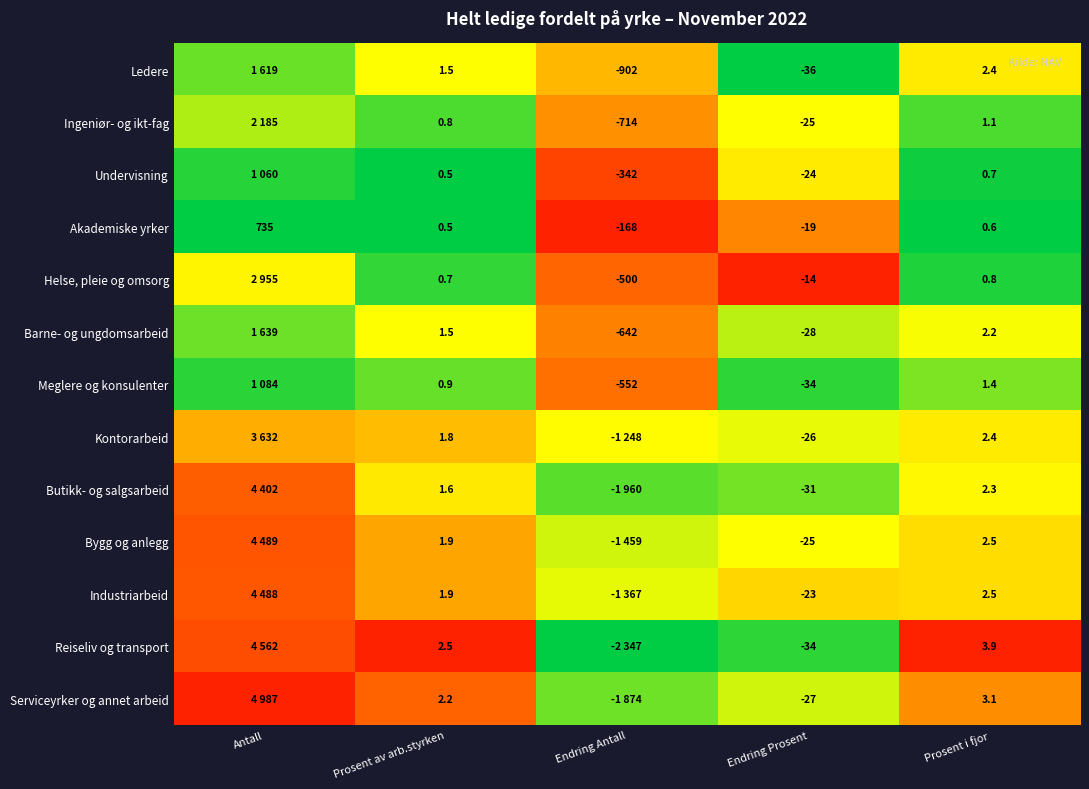

Which series changed the most between Endring Prosent and Prosent i fjor?

Ledere